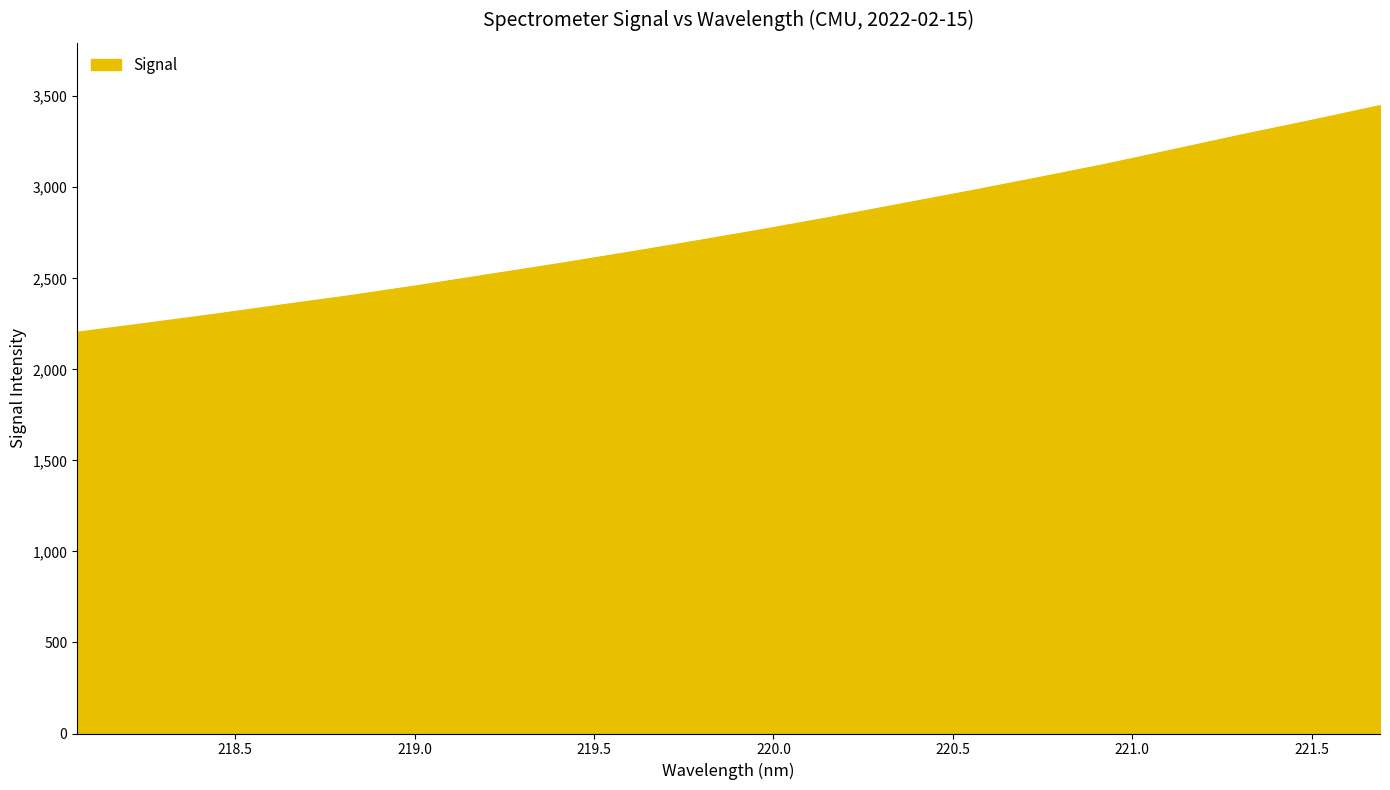

What is the minimum value shown in the chart?

2203.8